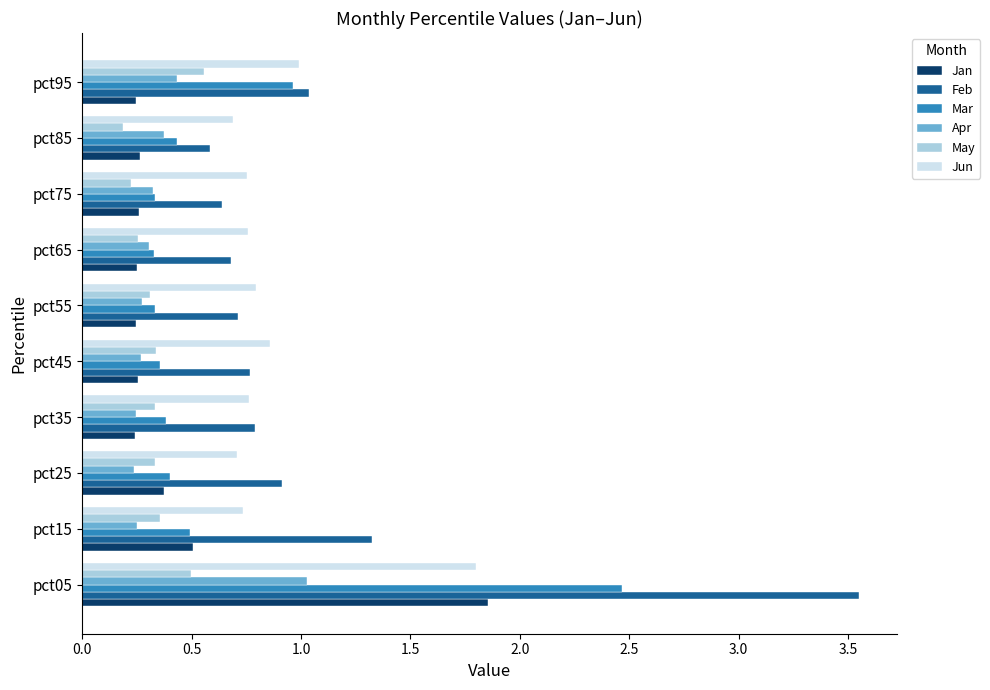

What is the difference between the maximum and second lowest values in the Mar series?

2.1